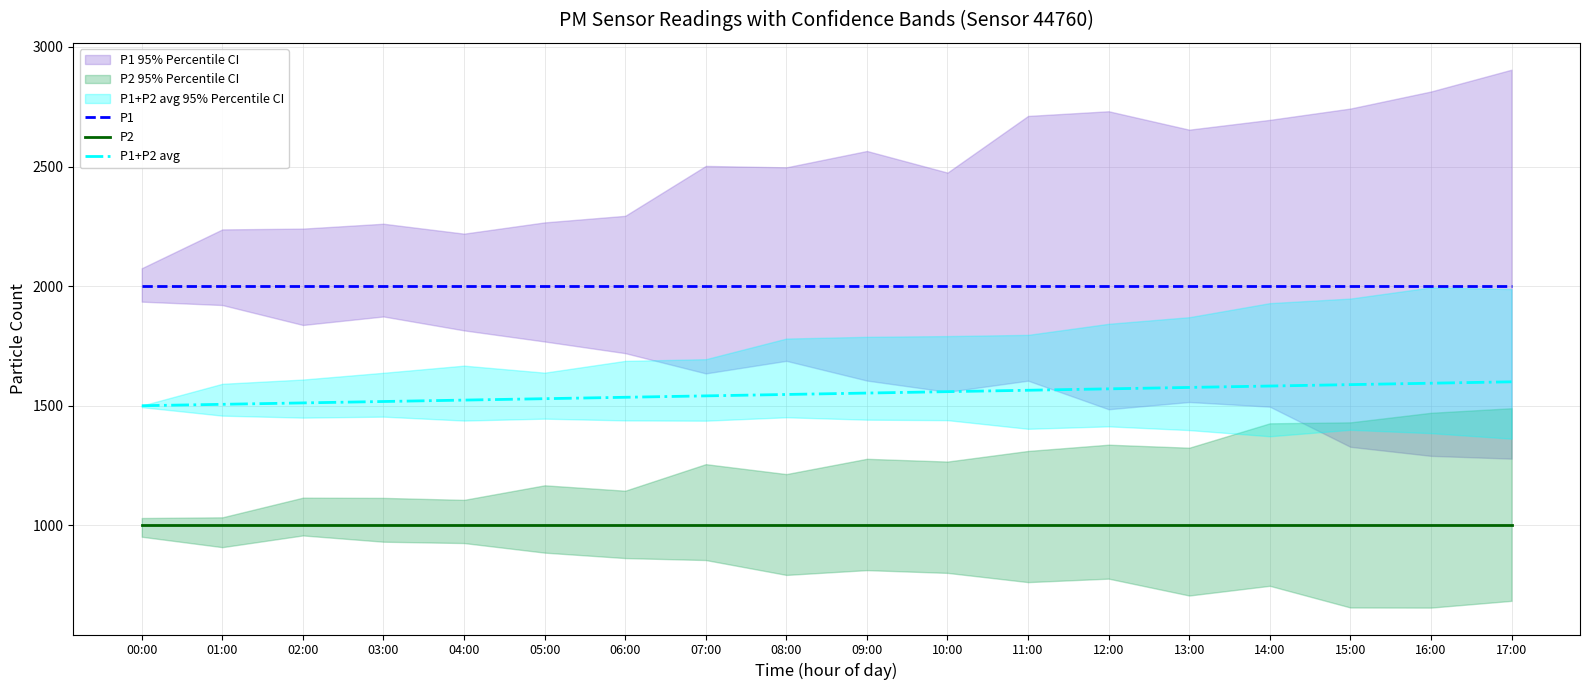

Reading right to left, list all the values displayed in this chart.

P1: 17:00=1999.9	16:00=1999.9	15:00=1999.9	14:00=1999.9	13:00=1999.9	12:00=1999.9	11:00=1999.9	10:00=1999.9	09:00=1999.9	08:00=1999.9	07:00=1999.9	06:00=1999.9	05:00=1999.9	04:00=1999.9	03:00=1999.9	02:00=1999.9	01:00=1999.9	00:00=1999.9
P2: 17:00=999.9	16:00=999.9	15:00=999.9	14:00=999.9	13:00=999.9	12:00=999.9	11:00=999.9	10:00=999.9	09:00=999.9	08:00=999.9	07:00=999.9	06:00=999.9	05:00=999.9	04:00=999.9	03:00=999.9	02:00=999.9	01:00=999.9	00:00=999.9
P1+P2 avg: 17:00=1599.9	16:00=1594.0	15:00=1588.1	14:00=1582.3	13:00=1576.4	12:00=1570.5	11:00=1564.6	10:00=1558.7	09:00=1552.8	08:00=1547.0	07:00=1541.1	06:00=1535.2	05:00=1529.3	04:00=1523.4	03:00=1517.5	02:00=1511.7	01:00=1505.8	00:00=1499.9